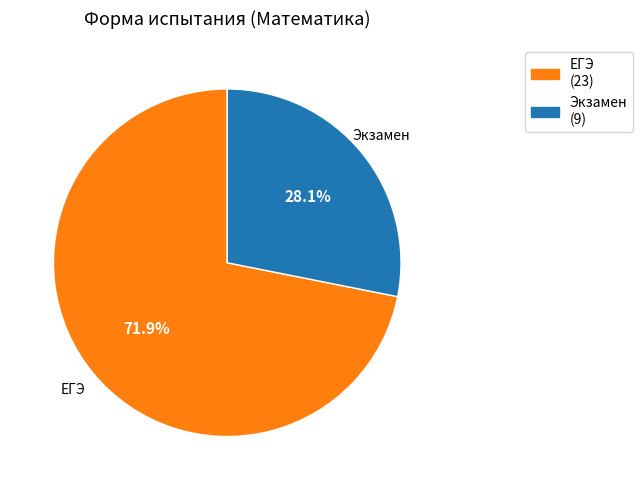

Is there any slice that represents more than half of the pie?

Yes